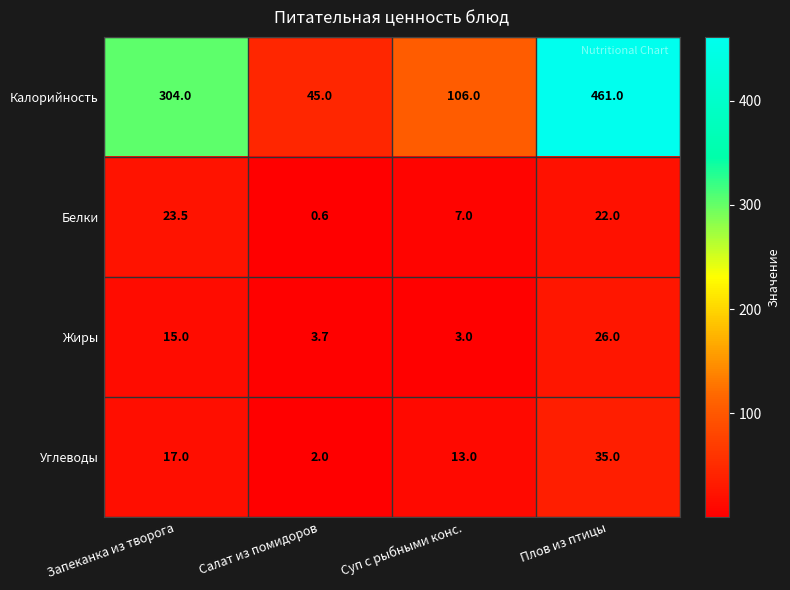

At which label is Углеводы closest to 18?

Запеканка из творога